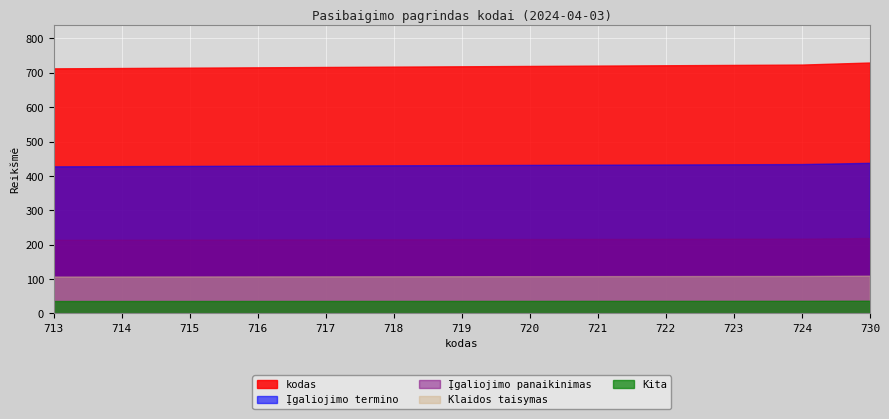

True or false: there are more than 1 points higher than both neighbors.

False